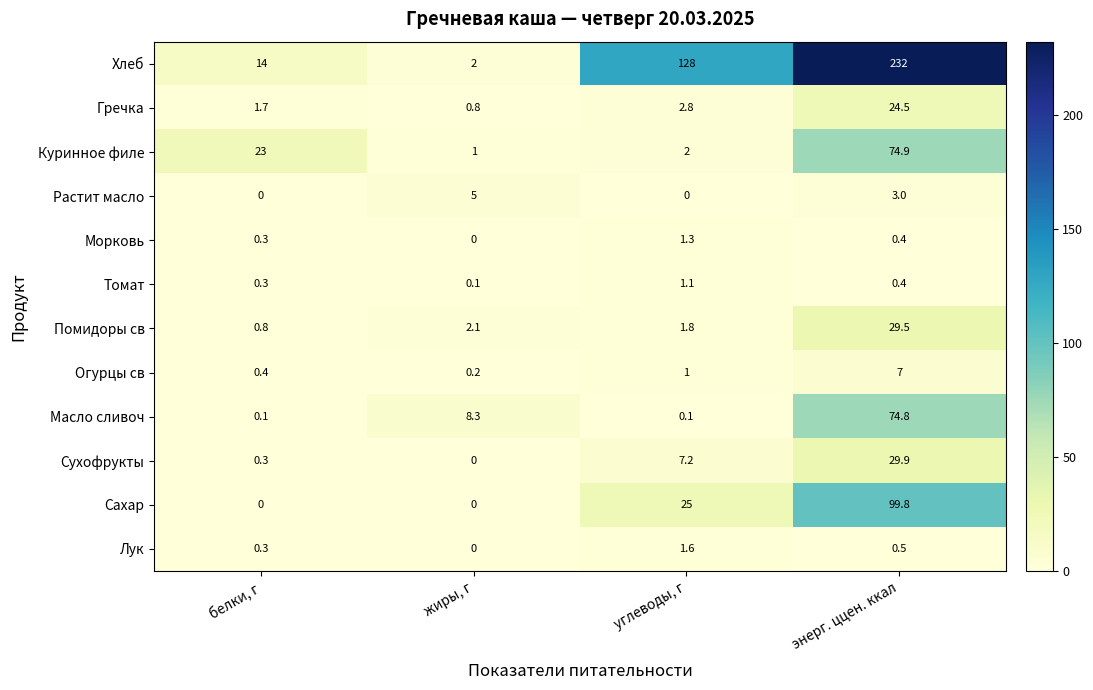

What is the difference between the Гречка values at белки, г and энерг. ццен. ккал?

22.8